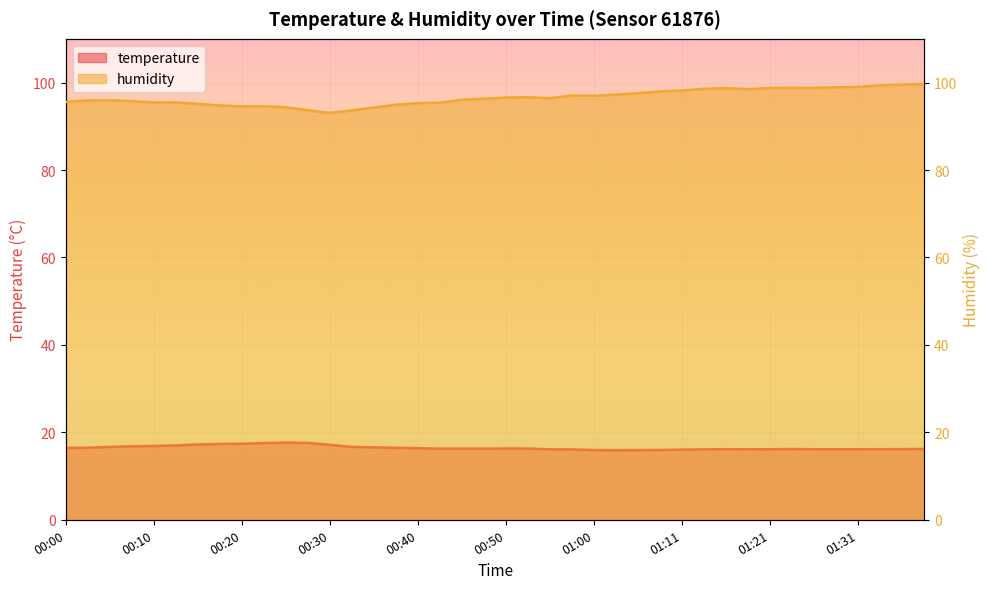

At which label does temperature reach its peak?

00:25